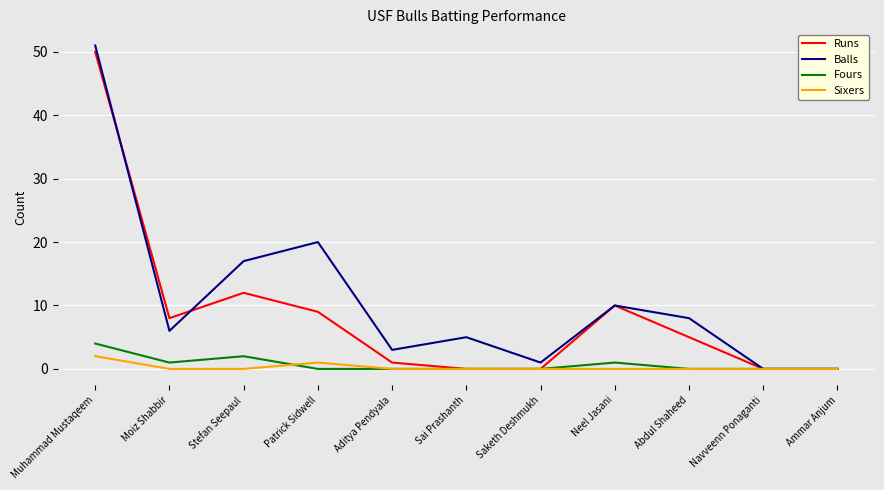

True or false: Runs and Balls intersect in this chart.

True